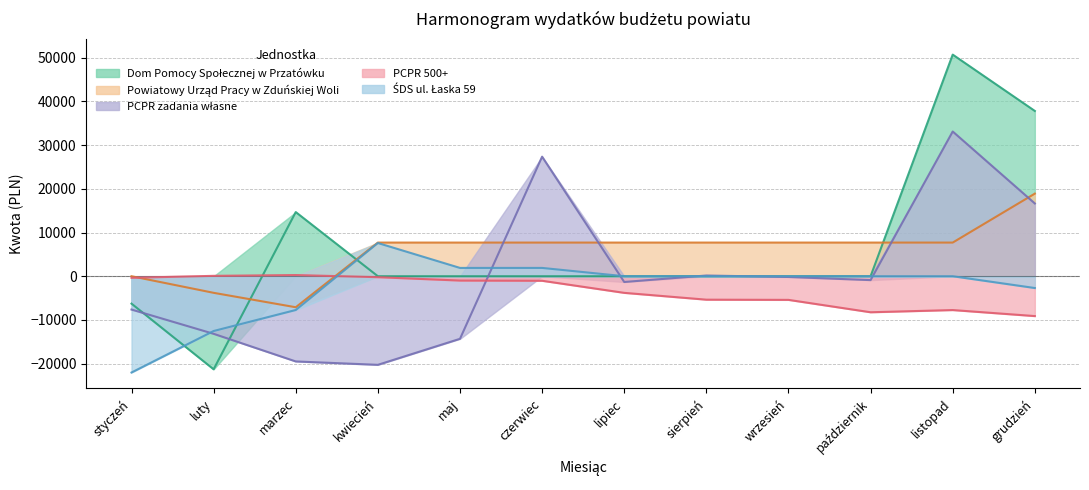

How many interior local valleys does the PCPR zadania własne series have?

3